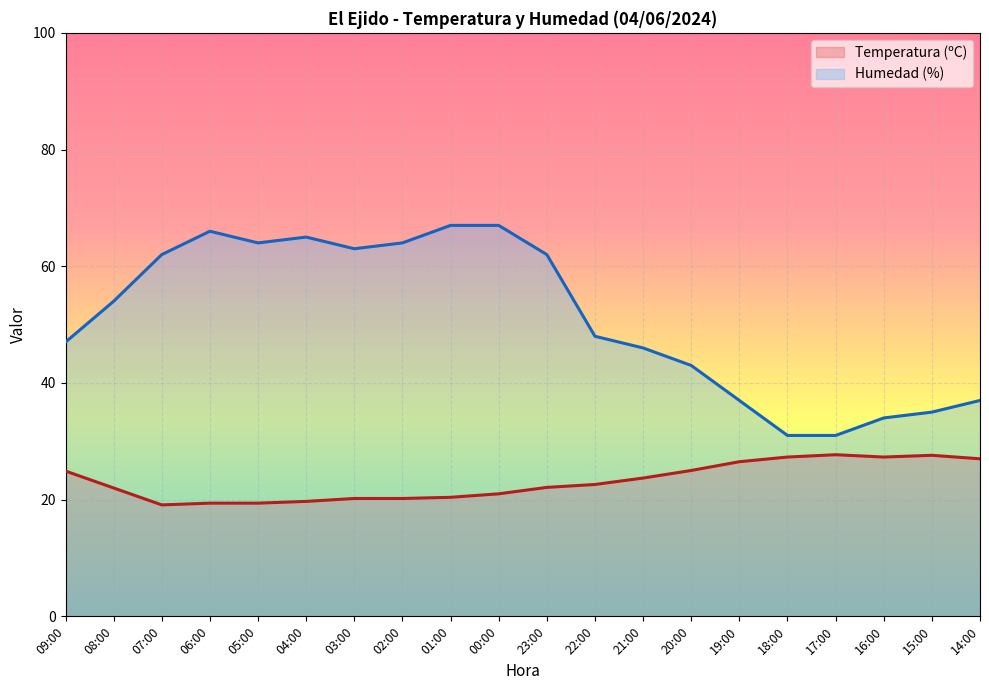

How many interior local peaks does the Temperatura (ºC) series have?

2